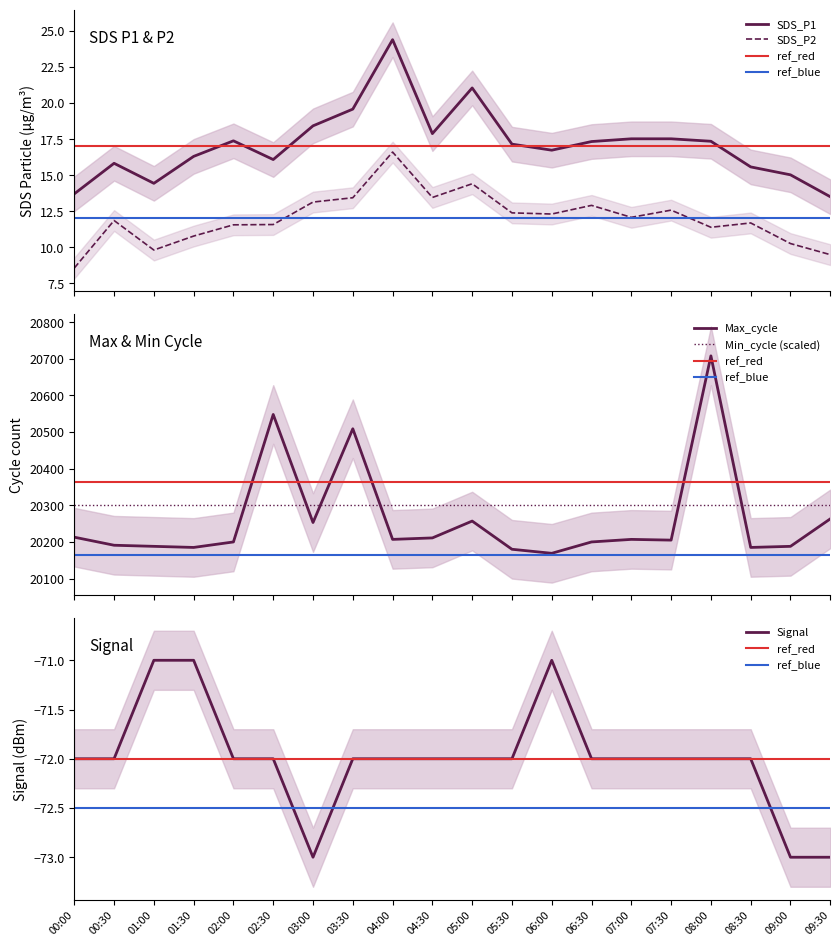

Is it true that Max_cycle equals 35294.2 at 01:00?

False